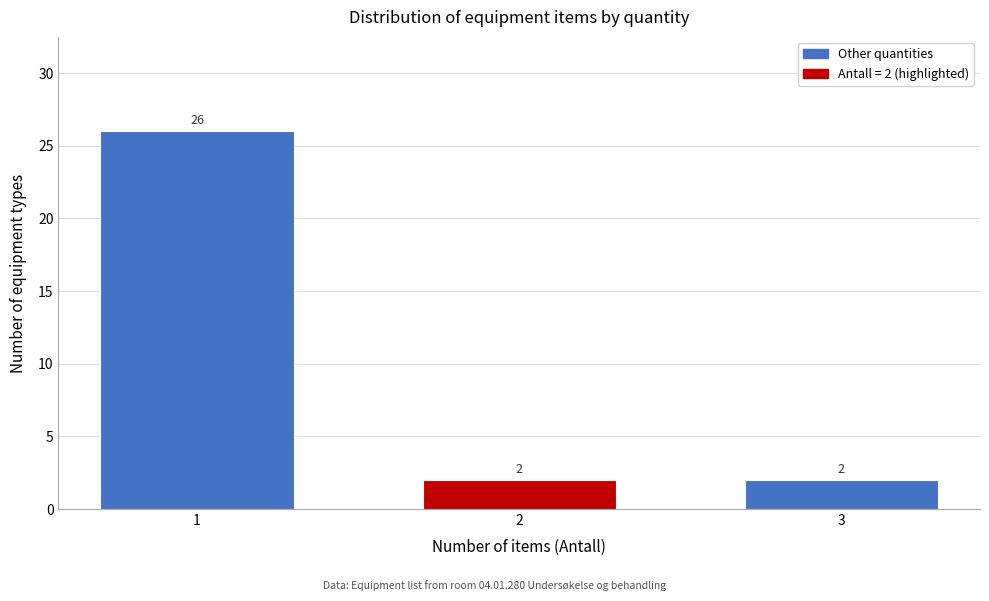

Reading right to left, extract all data points from this chart.

2	2	26